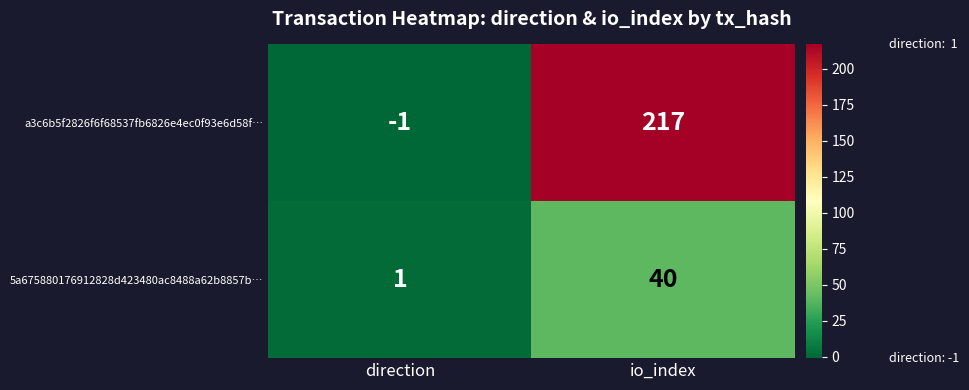

Where is 5a675880176912828d423480ac8488a62b8857b… nearest to the value 20?

direction